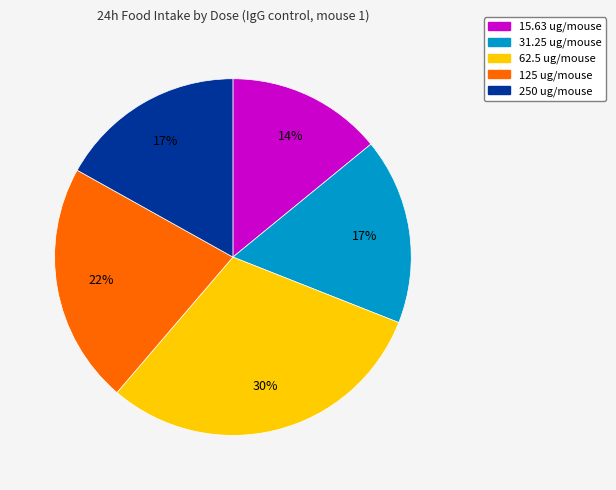

What is the smallest slice in the pie chart?

15.63 ug/mouse